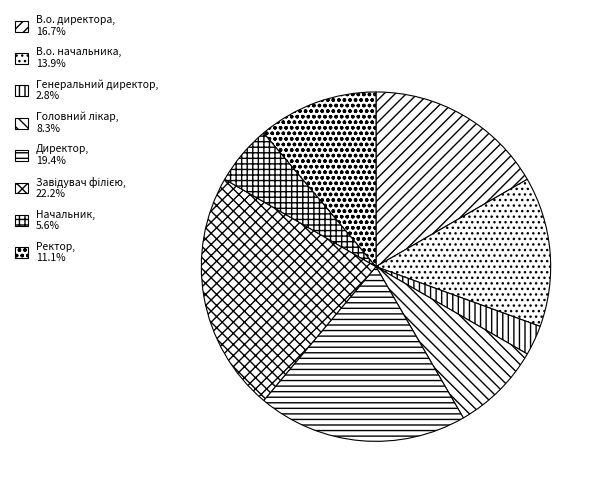

To the nearest percent, what percentage of the pie is Директор?

19%